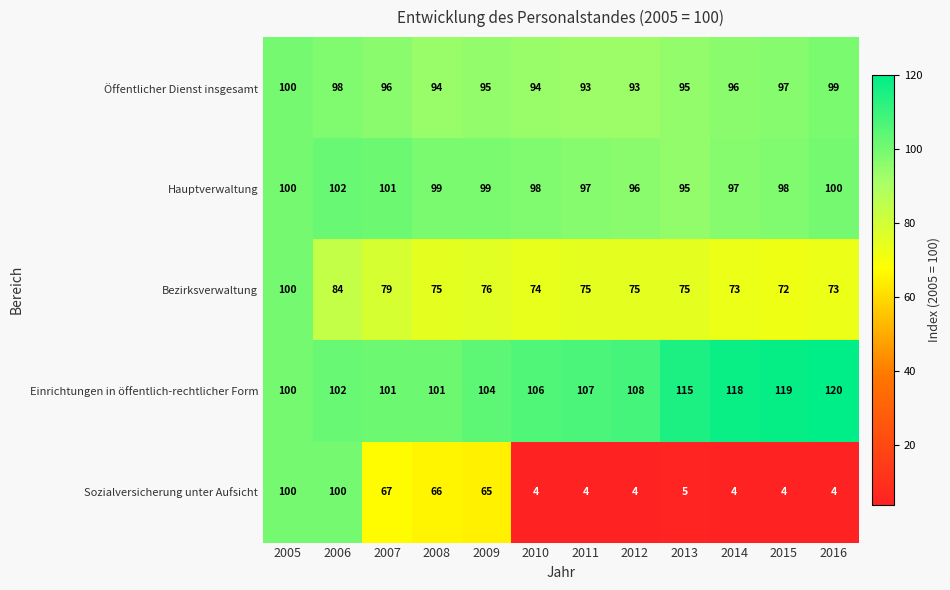

The value of Hauptverwaltung at 2007 is 34. True or false?

False